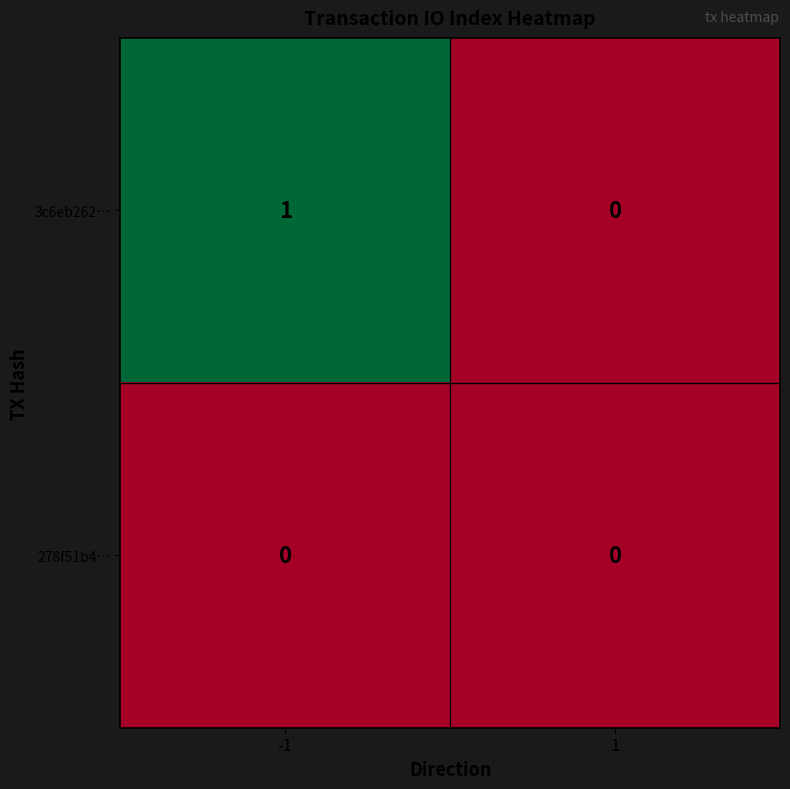

At which category does the chart reach its peak across all series?

-1